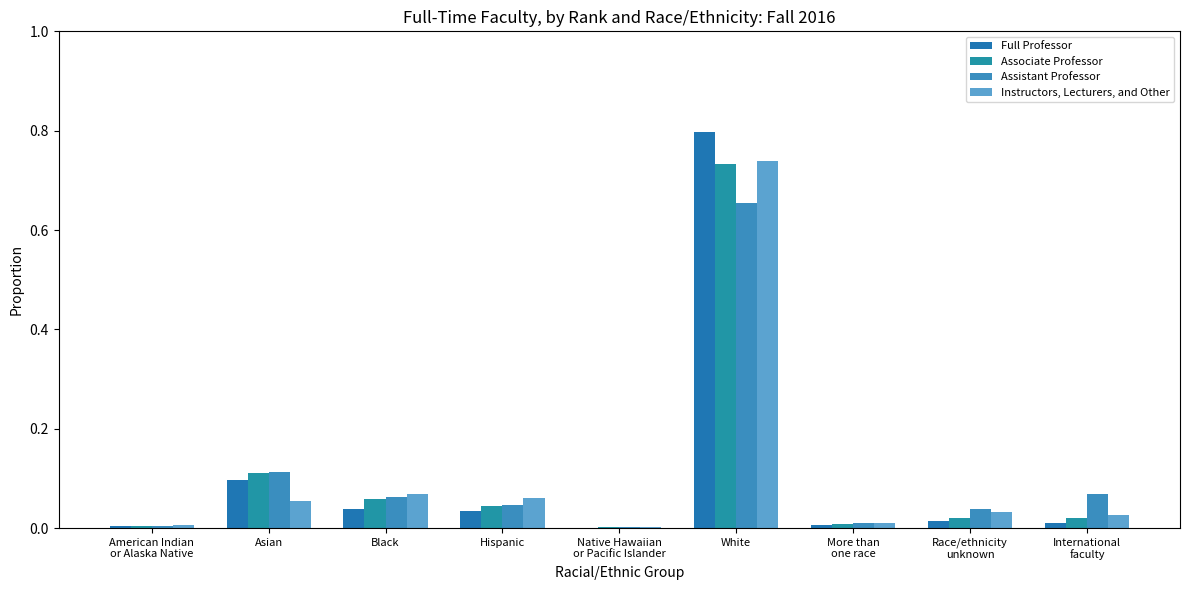

Reading right to left, extract all data points from this chart.

Full Professor: International
faculty=0.0	Race/ethnicity
unknown=0.0	More than
one race=0.0	White=0.8	Native Hawaiian
or Pacific Islander=0.0	Hispanic=0.0	Black=0.0	Asian=0.1	American Indian
or Alaska Native=0.0
Associate Professor: International
faculty=0.0	Race/ethnicity
unknown=0.0	More than
one race=0.0	White=0.7	Native Hawaiian
or Pacific Islander=0.0	Hispanic=0.0	Black=0.1	Asian=0.1	American Indian
or Alaska Native=0.0
Assistant Professor: International
faculty=0.1	Race/ethnicity
unknown=0.0	More than
one race=0.0	White=0.7	Native Hawaiian
or Pacific Islander=0.0	Hispanic=0.0	Black=0.1	Asian=0.1	American Indian
or Alaska Native=0.0
Instructors, Lecturers, and Other: International
faculty=0.0	Race/ethnicity
unknown=0.0	More than
one race=0.0	White=0.7	Native Hawaiian
or Pacific Islander=0.0	Hispanic=0.1	Black=0.1	Asian=0.1	American Indian
or Alaska Native=0.0